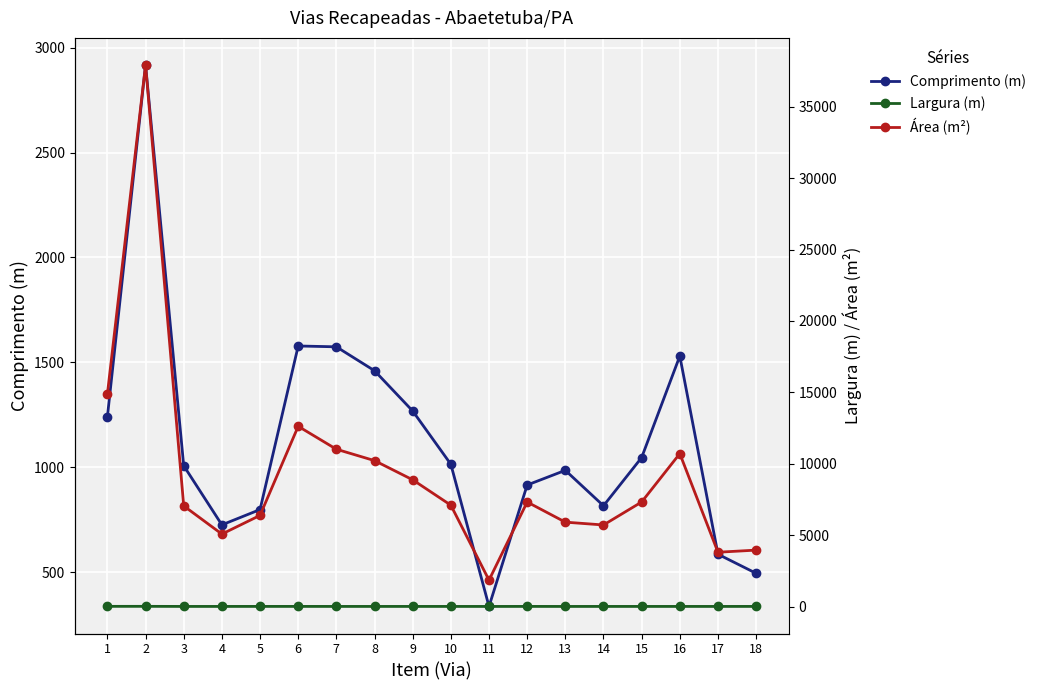

What is the difference between the maximum and minimum values in the Largura (m) series?

7.5